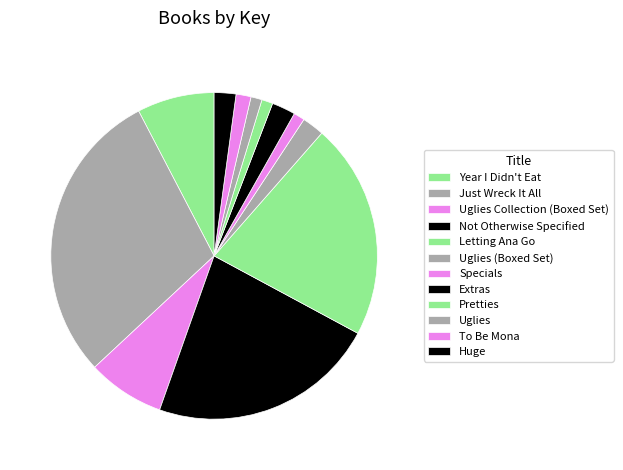

Count the number of slices in the pie.

12